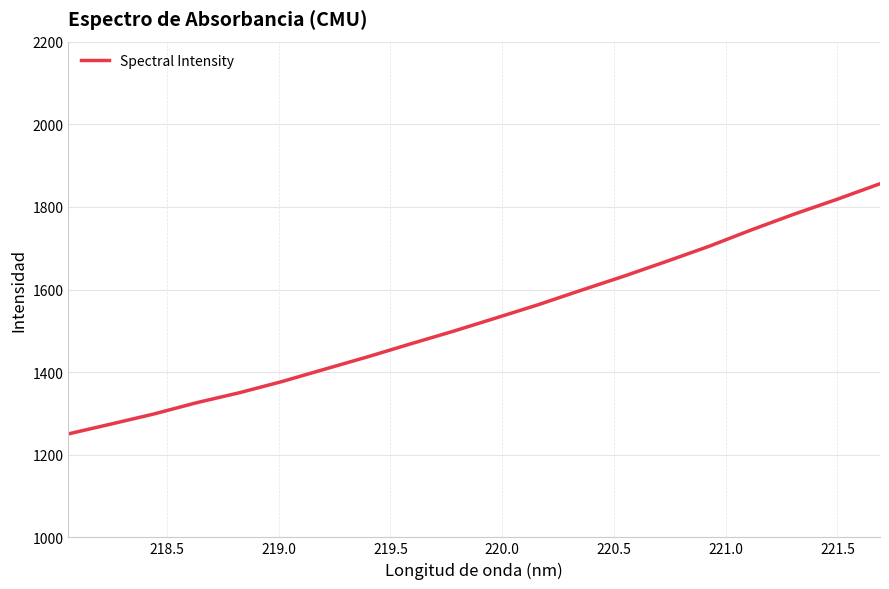

Is this an area chart (filled region under the line)?

No